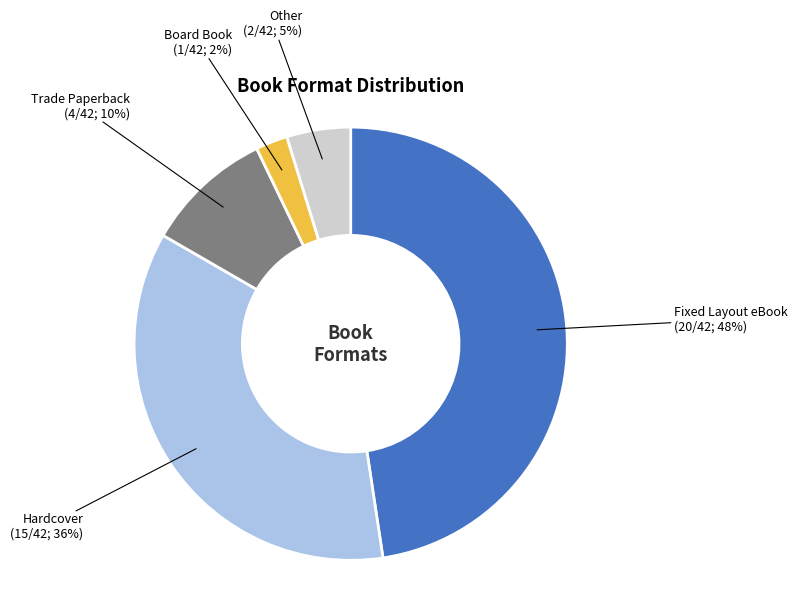

To the nearest percent, what is the average slice percentage?

20%